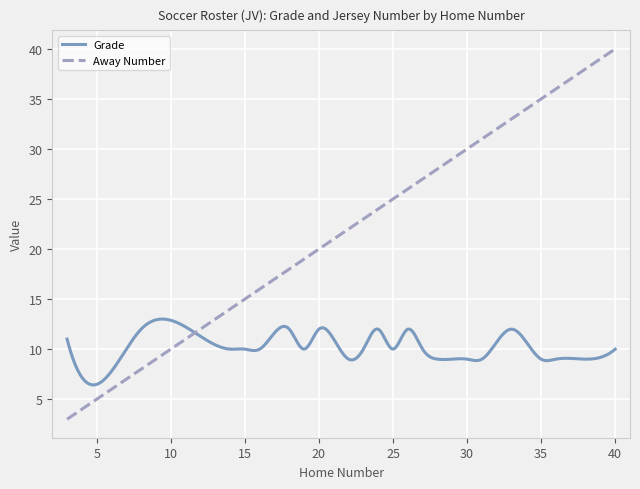

True or false: Away Number and Grade intersect in this chart.

True